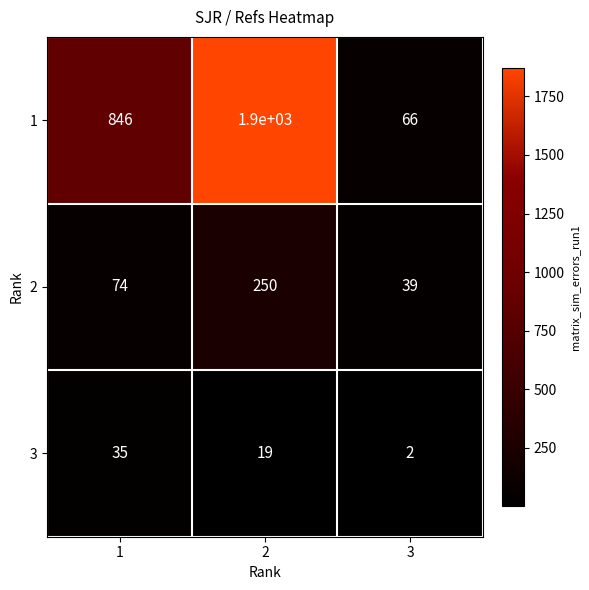

What is the approximate value of 1 at 3, to the nearest 100?

100